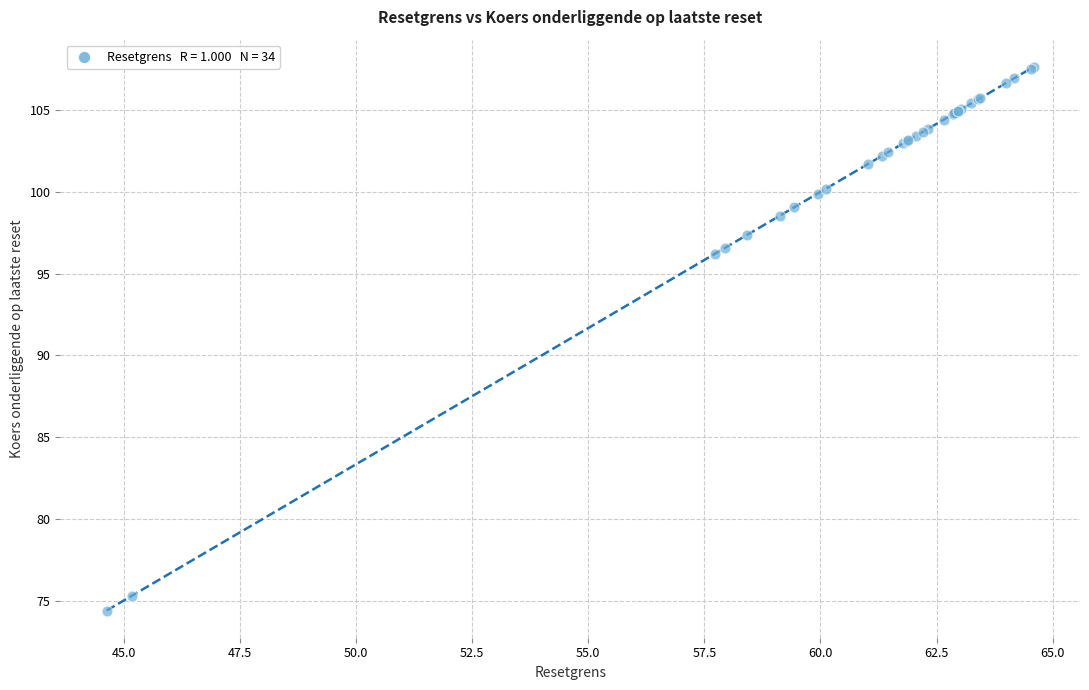

What Y value in the scatter plot is closest to 91?

96.2